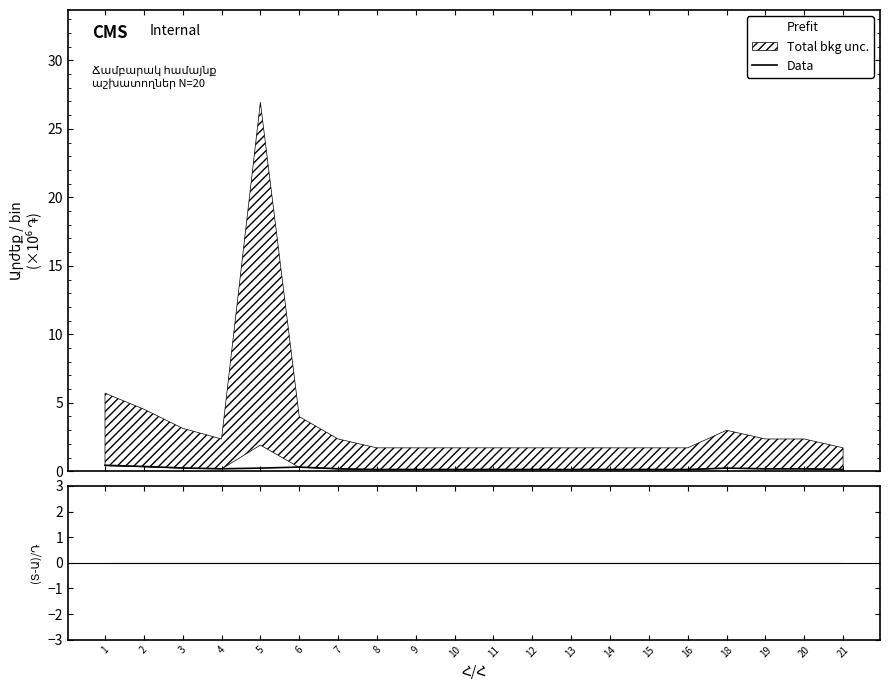

Reading left to right, transcribe all the data shown in this chart.

1=0.4	2=0.3	3=0.2	4=0.2	5=0.2	6=0.3	7=0.2	8=0.1	9=0.1	10=0.1	11=0.1	12=0.1	13=0.1	14=0.1	15=0.1	16=0.1	18=0.2	19=0.2	20=0.2	21=0.1